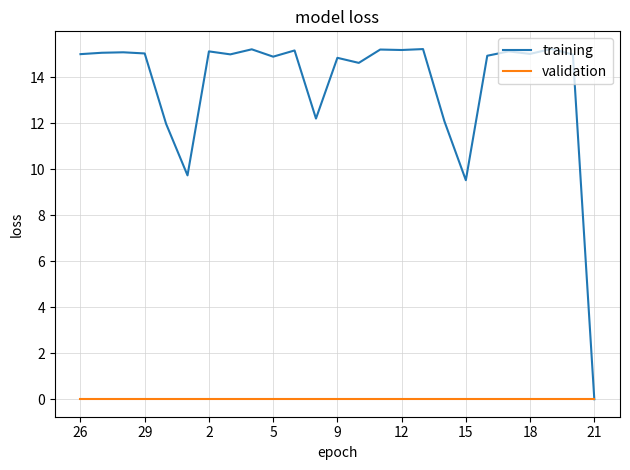

Which series has the largest range (max minus min)?

training